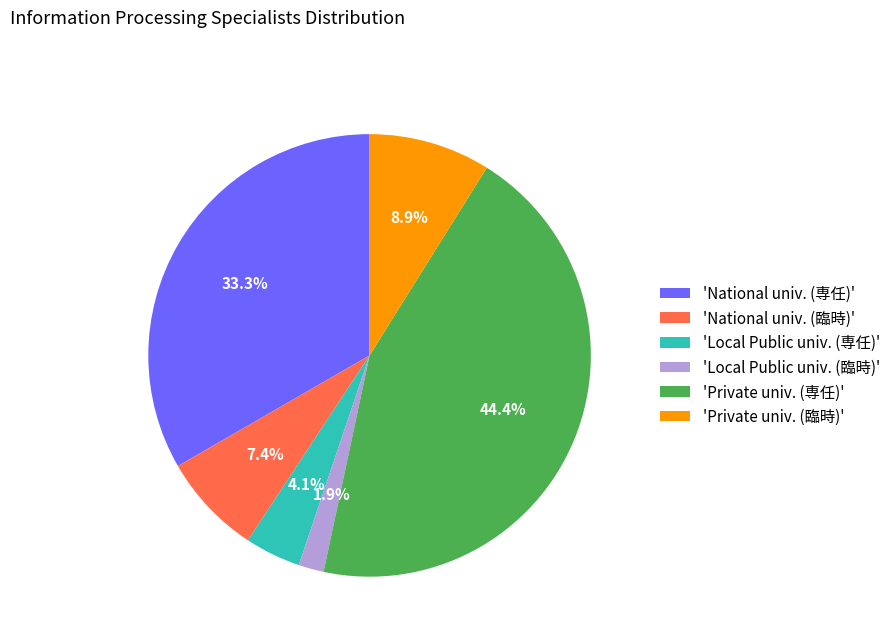

Between 'Private univ. (臨時)' and 'National univ. (専任)', which is larger?

'National univ. (専任)'